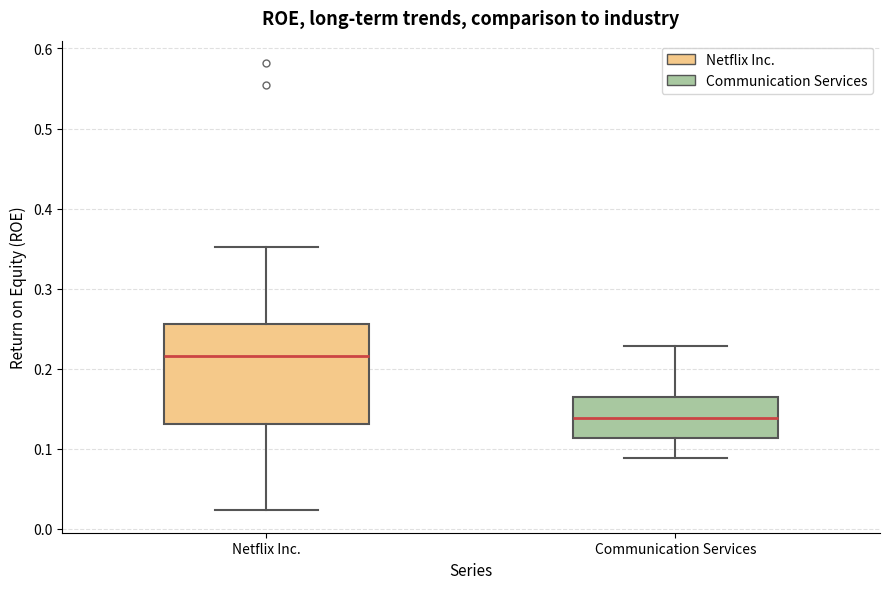

Which box is the tallest, from its lower edge to its upper edge?

Netflix Inc.